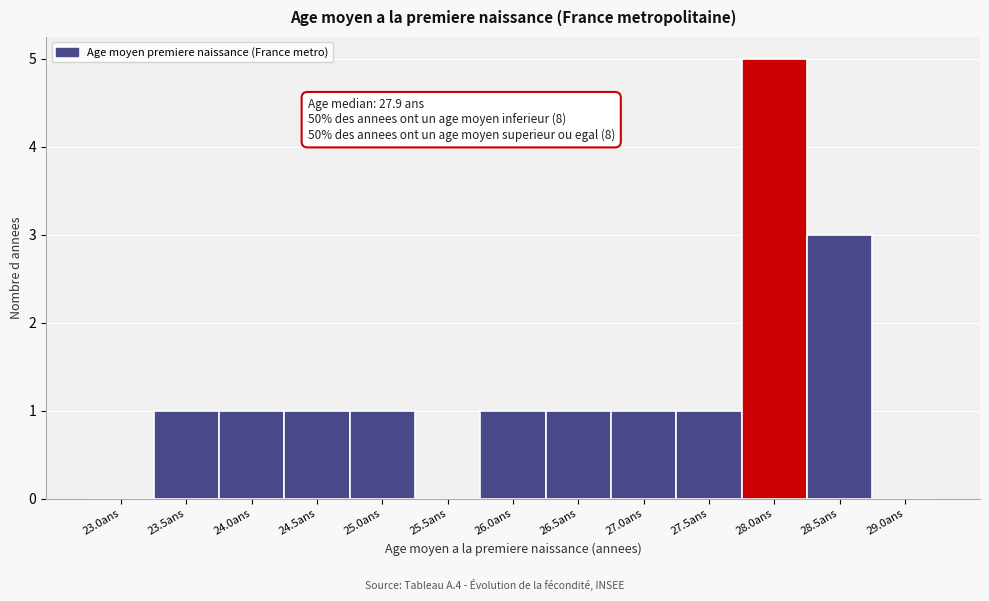

Reading left to right, extract all data points from this chart.

23.0ans=0	23.5ans=1	24.0ans=1	24.5ans=1	25.0ans=1	25.5ans=0	26.0ans=1	26.5ans=1	27.0ans=1	27.5ans=1	28.0ans=5	28.5ans=3	29.0ans=0